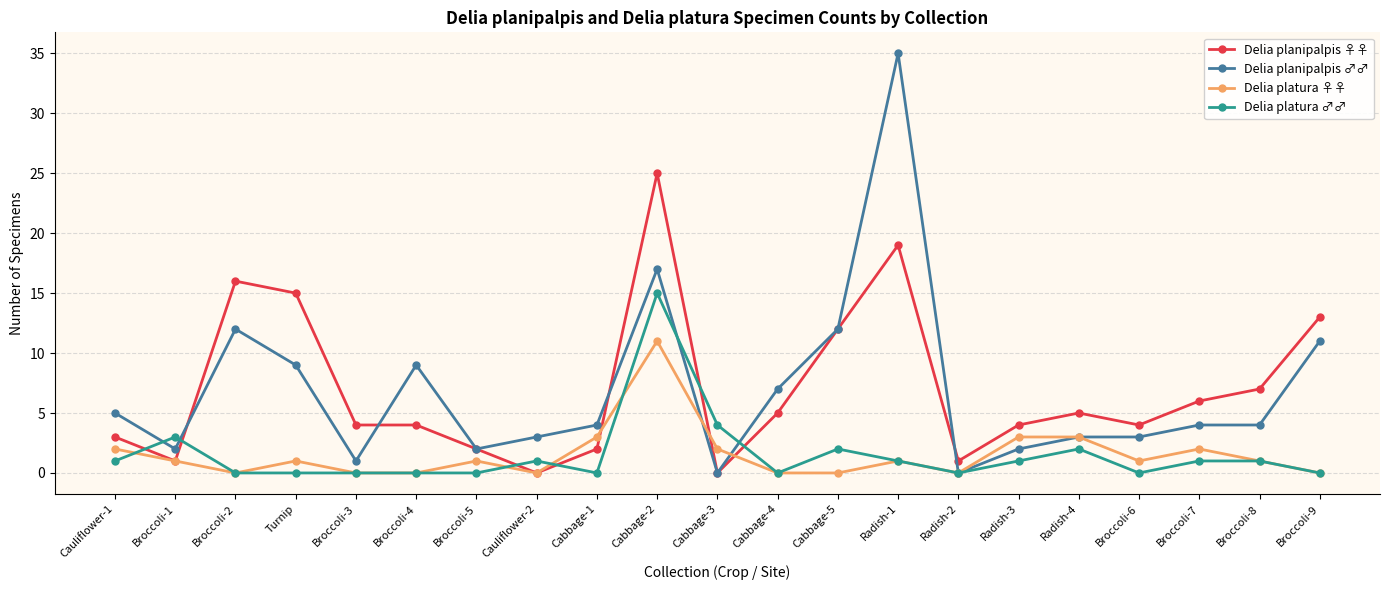

What is the total value across all series at Radish-2?

1